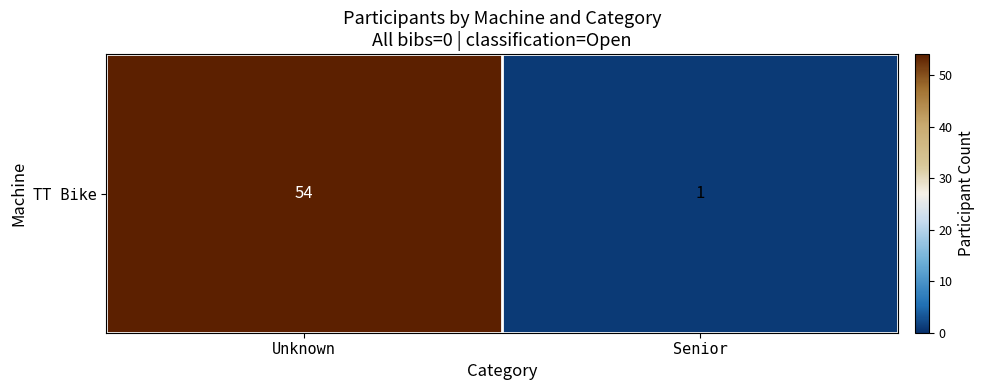

The chart shows a value of 54 at Unknown. True or false?

True